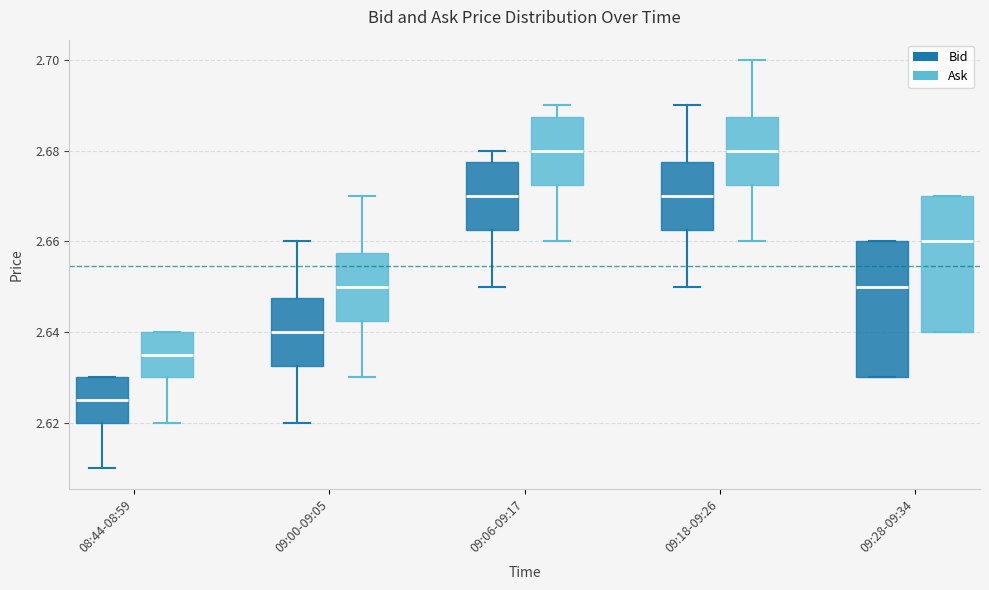

Where is the lower edge of the box for 09:06-09:17 (Bid) on the y-axis? The values are not printed on the chart, so give them approximately, as read against the axis.

2.662